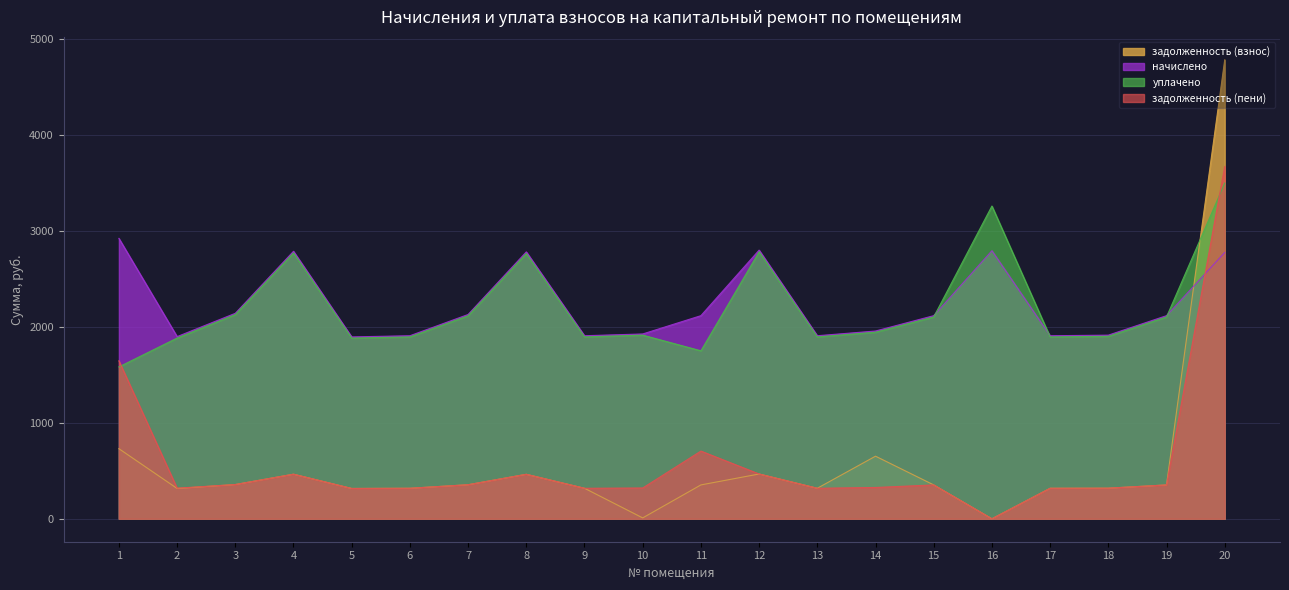

Which category has the lowest value in the уплачено series?

1